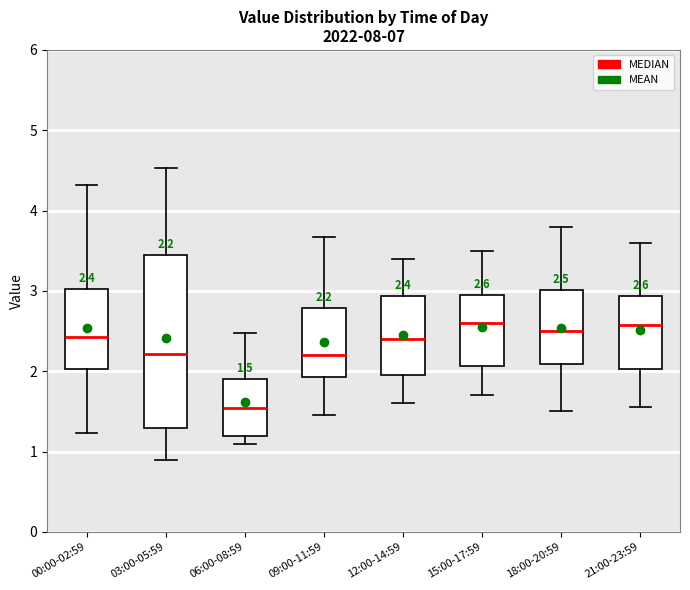

Which box is the tallest, from its lower edge to its upper edge?

03:00-05:59